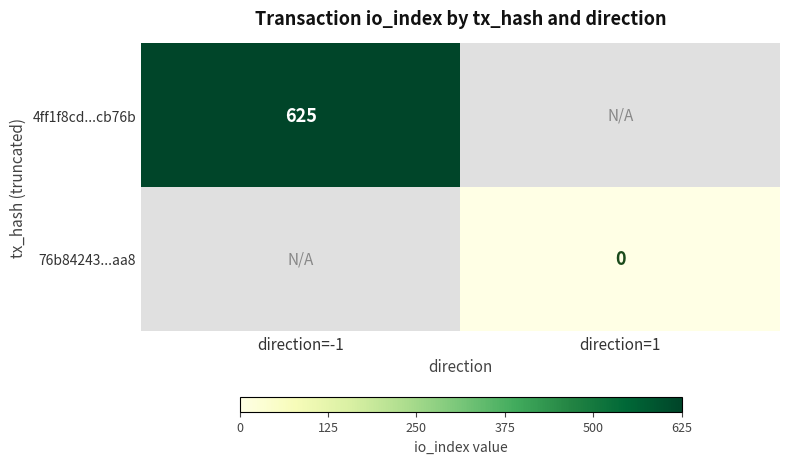

True or false: 4ff1f8cd...cb76b has a value of 868 at direction=-1.

False